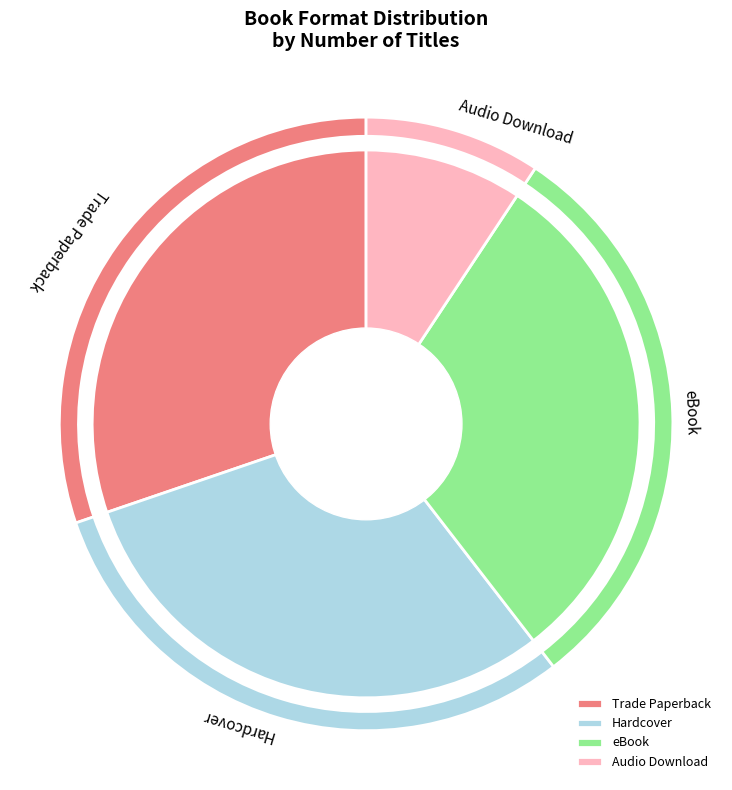

Is there any slice that represents more than half of the pie?

No